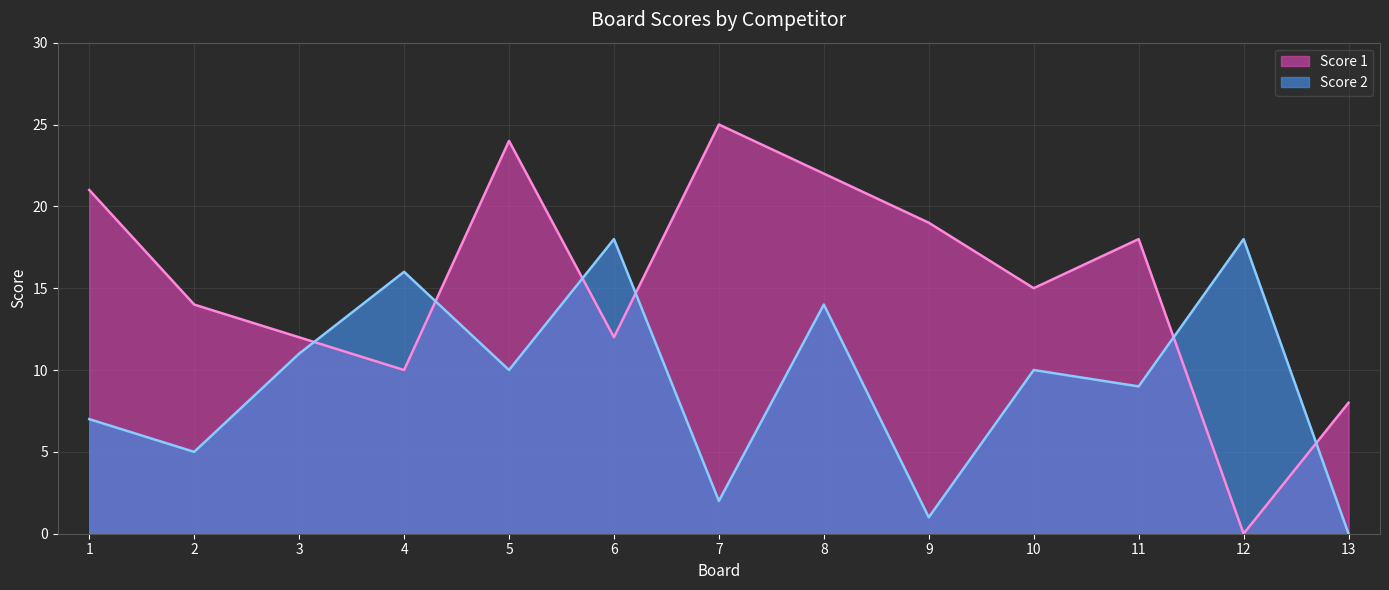

Which series changed the most between 1 and 9?

Score 2